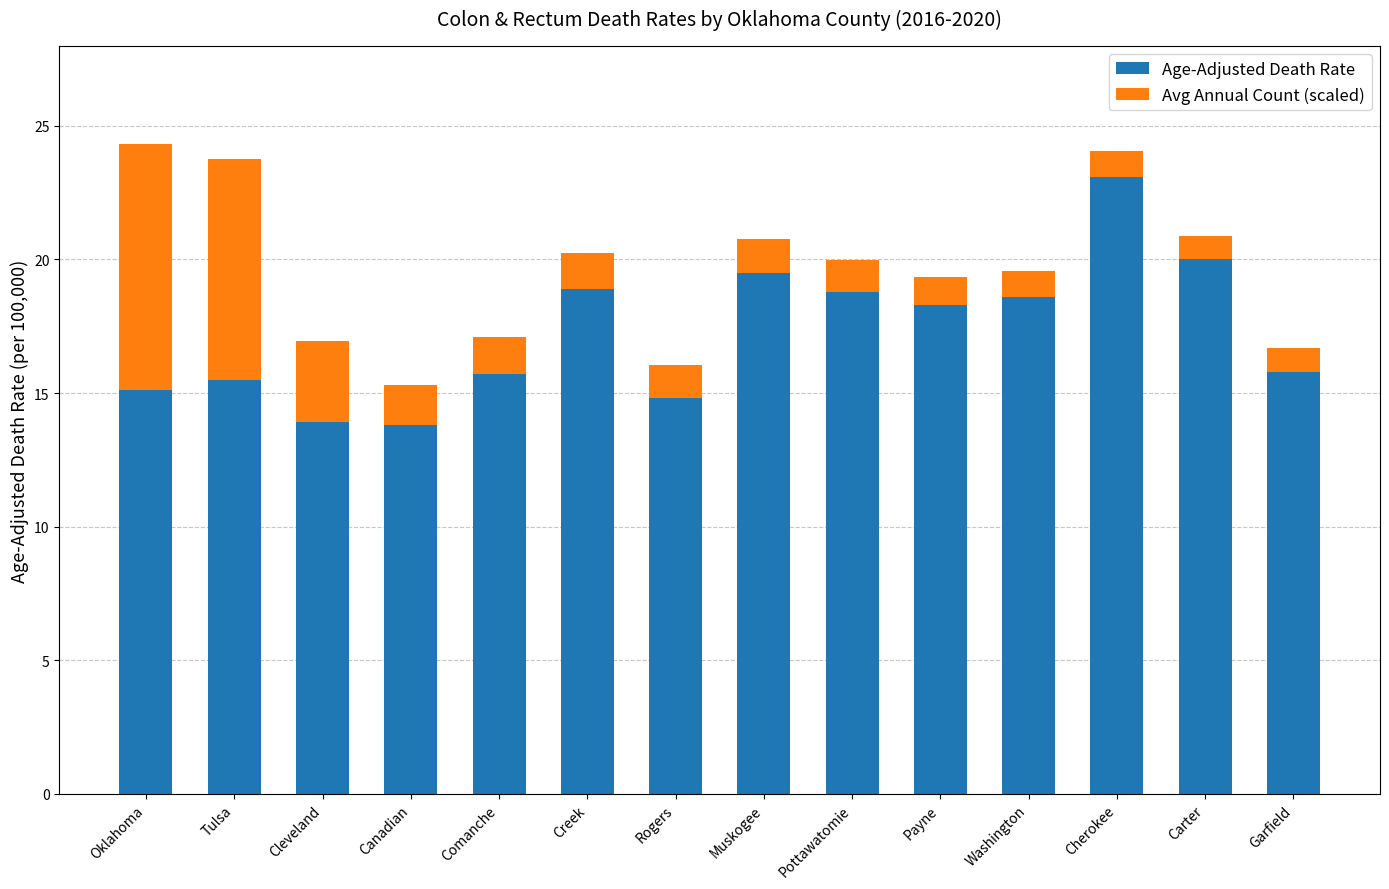

What is the highest value of the Age-Adjusted Death Rate series?

23.1